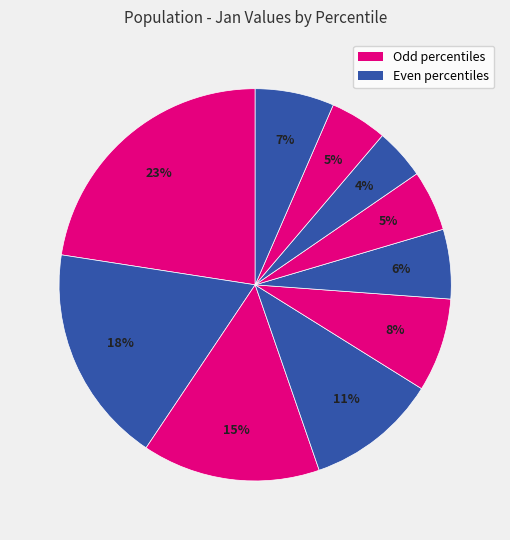

To the nearest percent, what is the average slice percentage?

10%